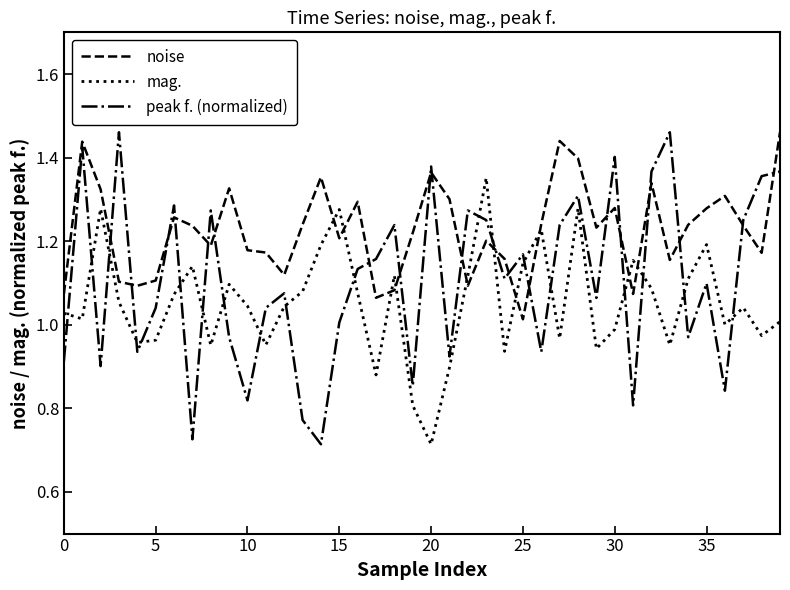

Which series has the largest total across all categories?

noise